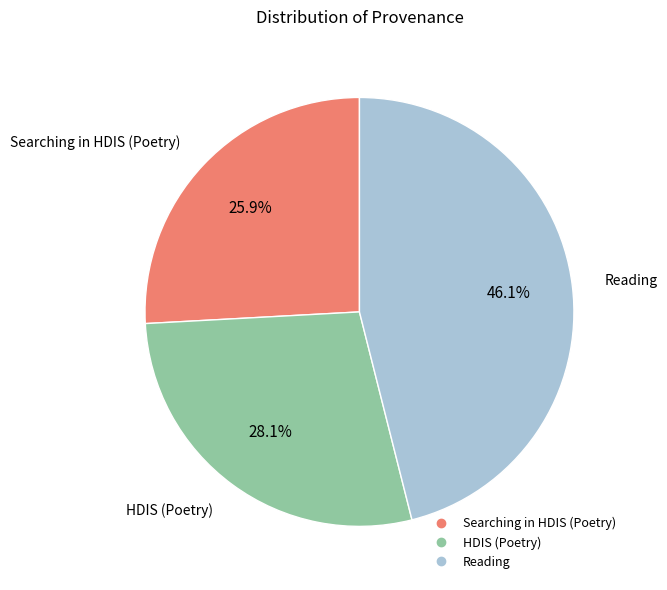

Approximately how many times larger is the value at HDIS (Poetry) compared to Searching in HDIS (Poetry)?

1.1